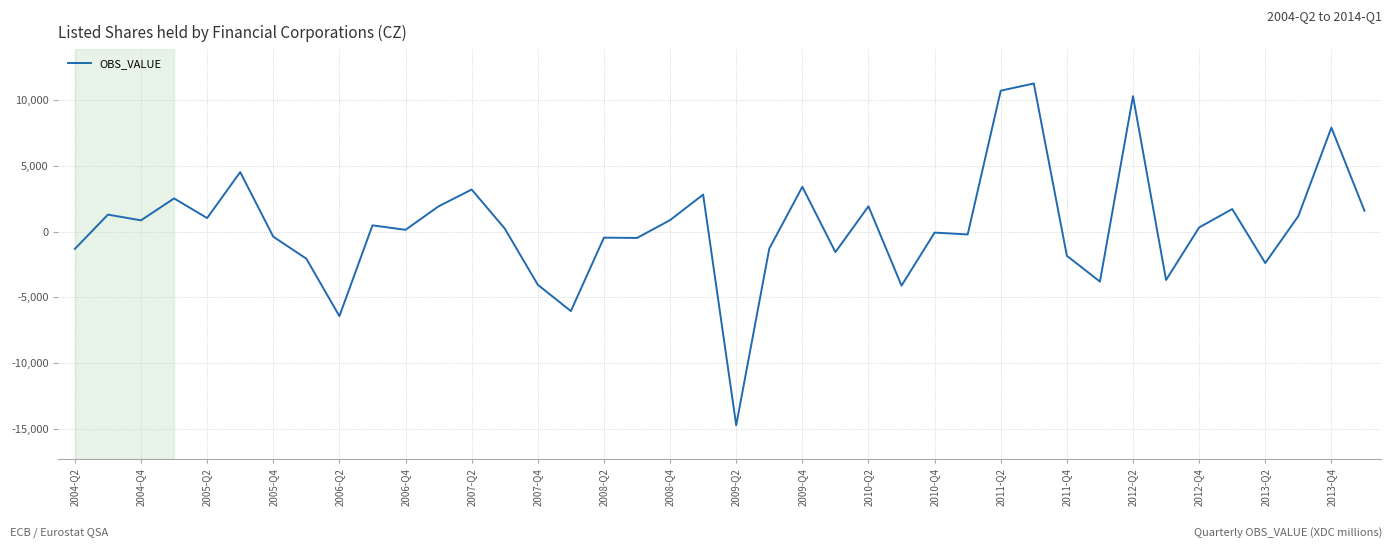

What is the minimum value shown in the chart?

-14728